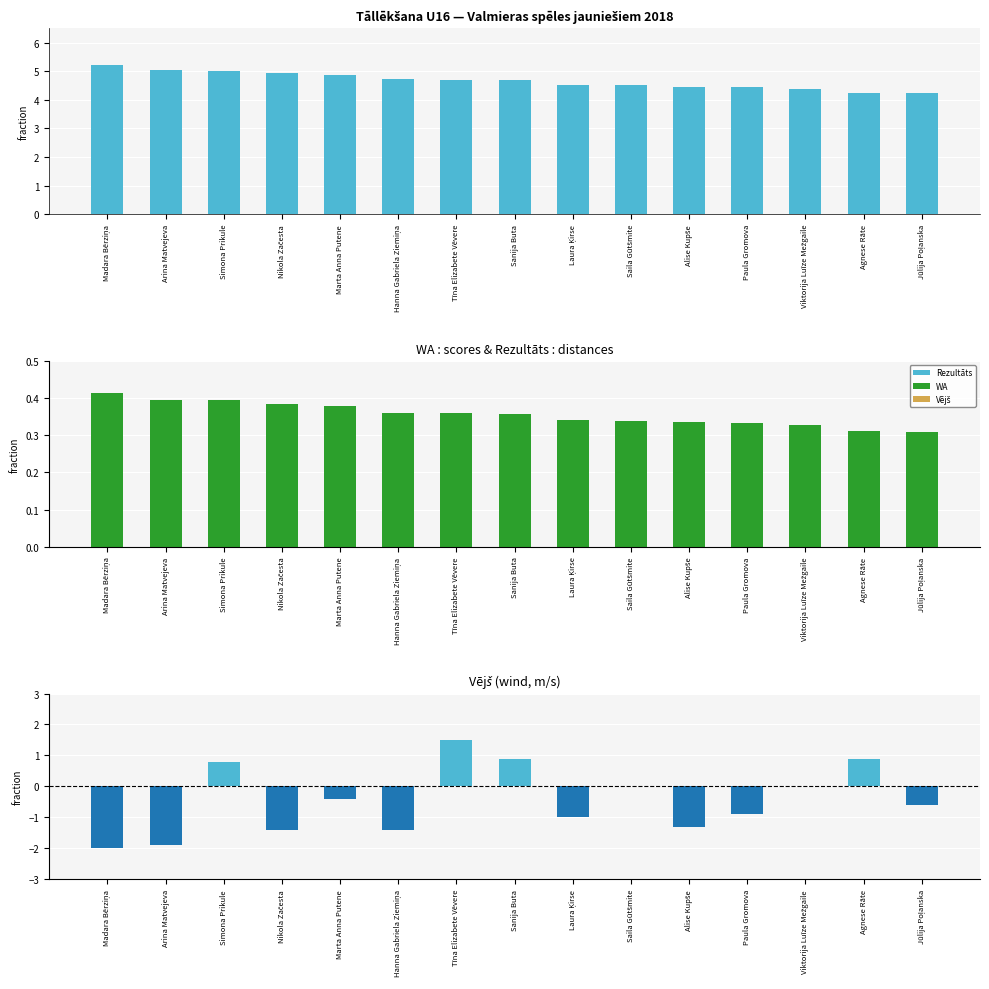

Does the chart contain any negative values?

Yes